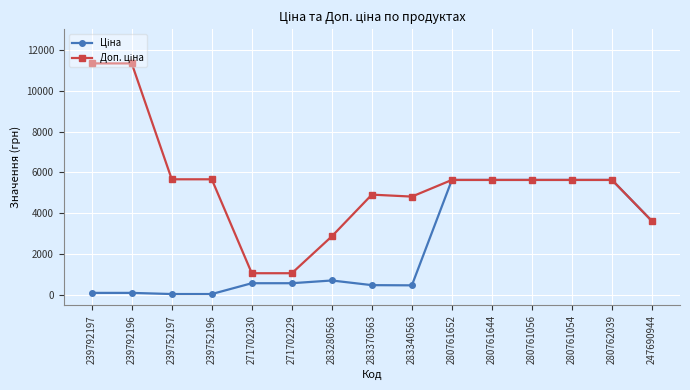

How many lines are shown in the chart?

2